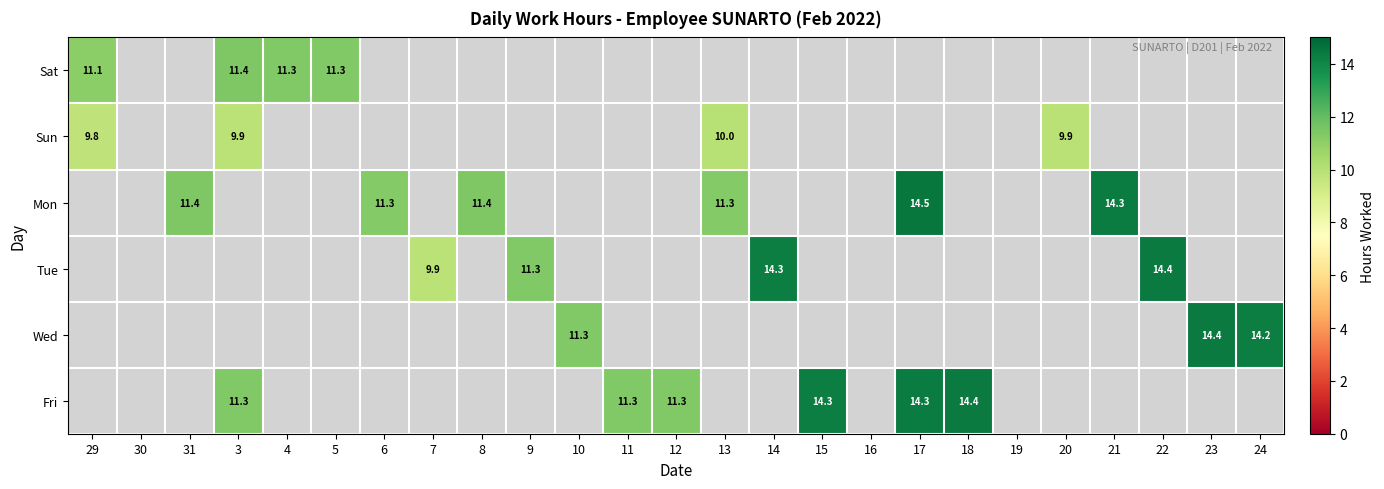

Is it true that Fri equals 3.6 at 12?

False